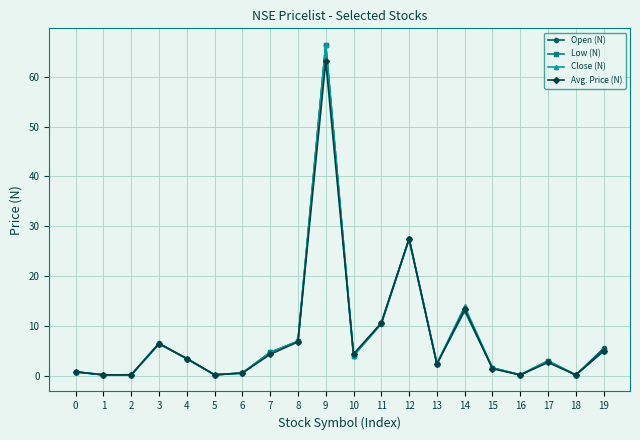

How many lines are shown in the chart?

4